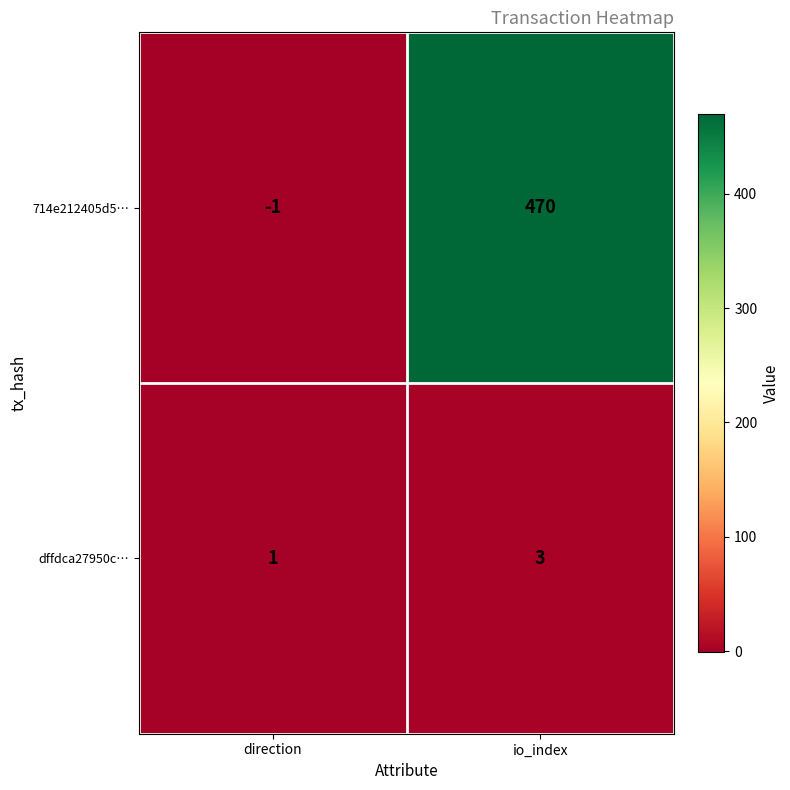

Rank the series by their maximum value, from lowest to highest.

dffdca27950c…, 714e212405d5…